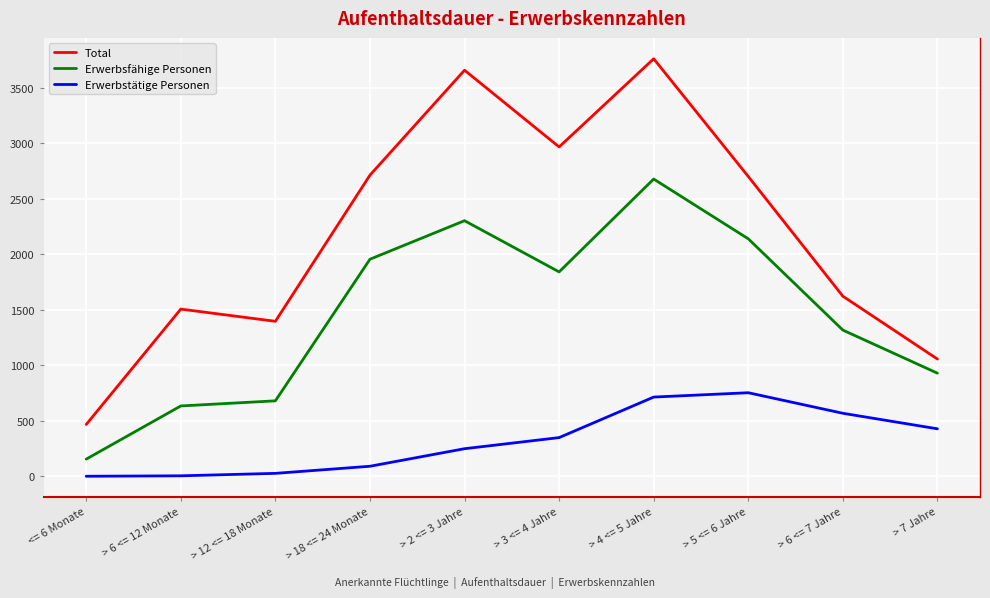

The value of Total at > 12 <= 18 Monate is 2176. True or false?

False